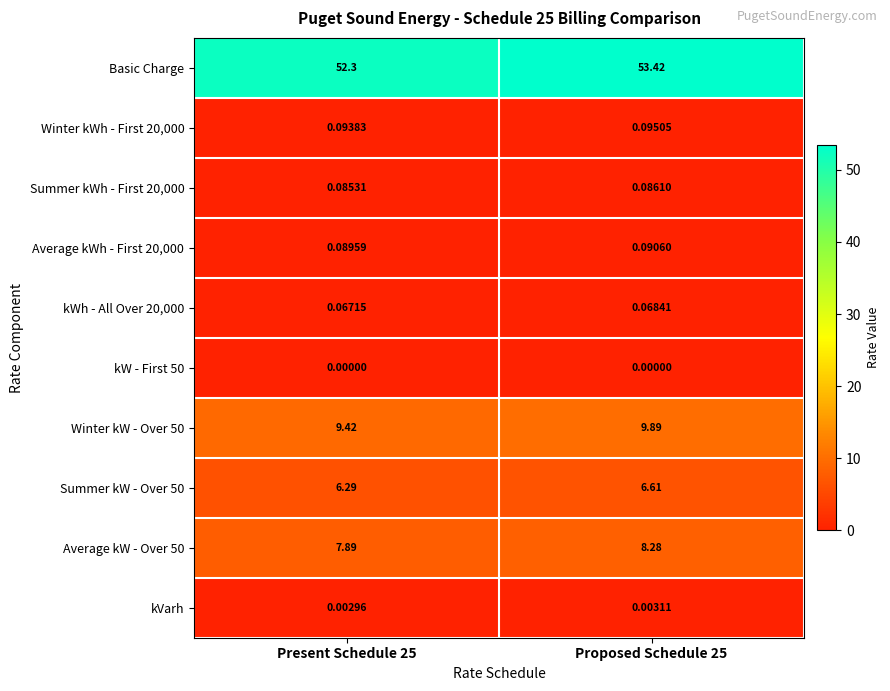

What is the spread (max minus min) of values at Proposed Schedule 25?

53.4